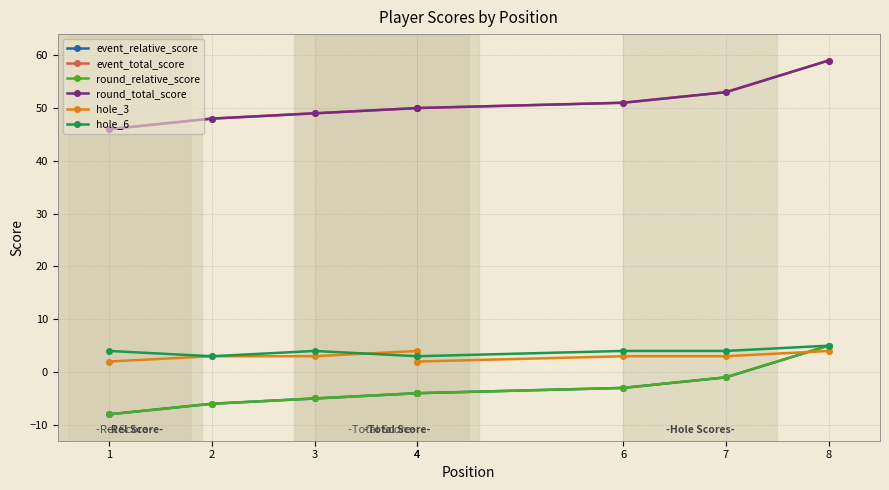

At which label does round_relative_score first exceed -4?

6